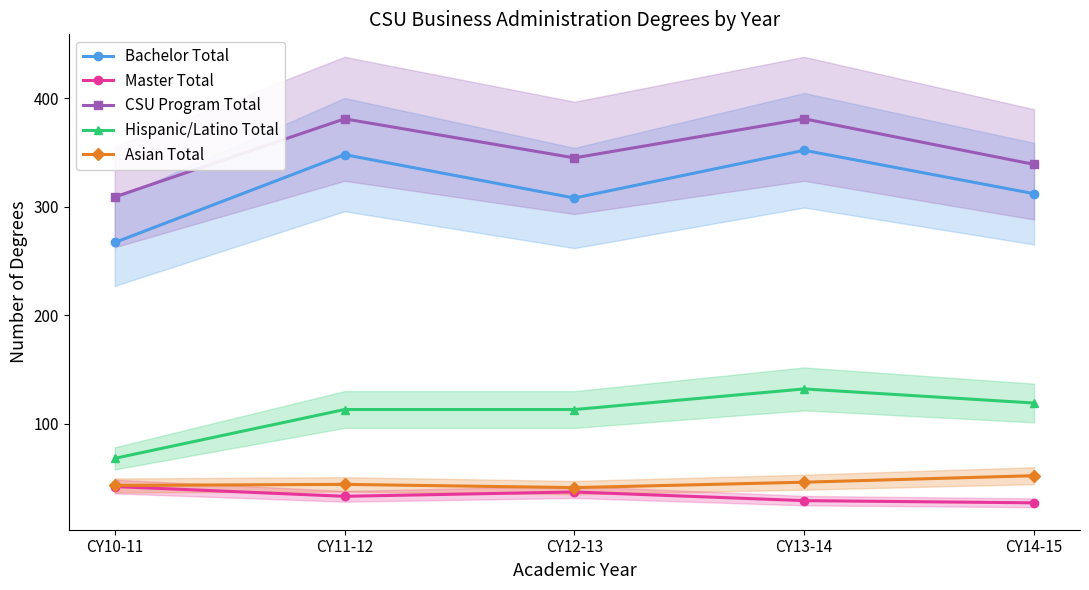

How many distinct data groups are displayed?

5